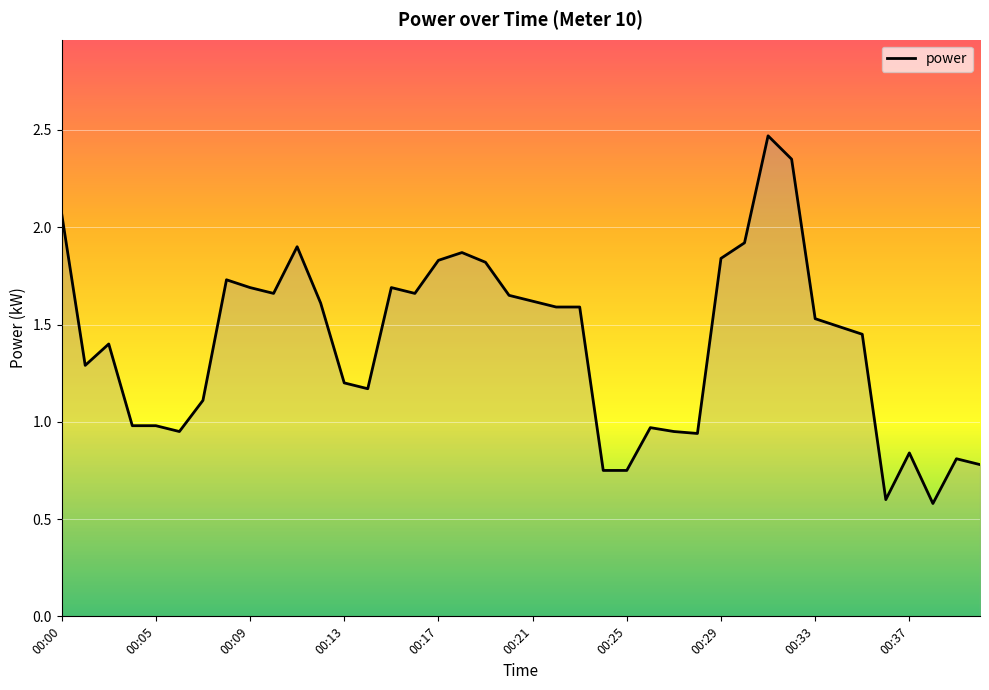

What is the minimum value shown in the chart?

0.6